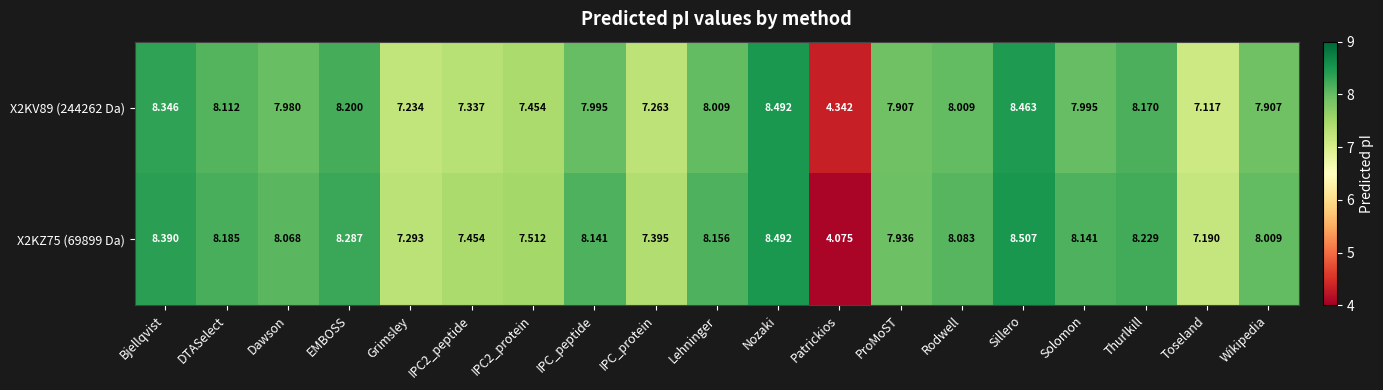

List the series in order of their overall mean, highest first.

X2KZ75 (69899 Da), X2KV89 (244262 Da)